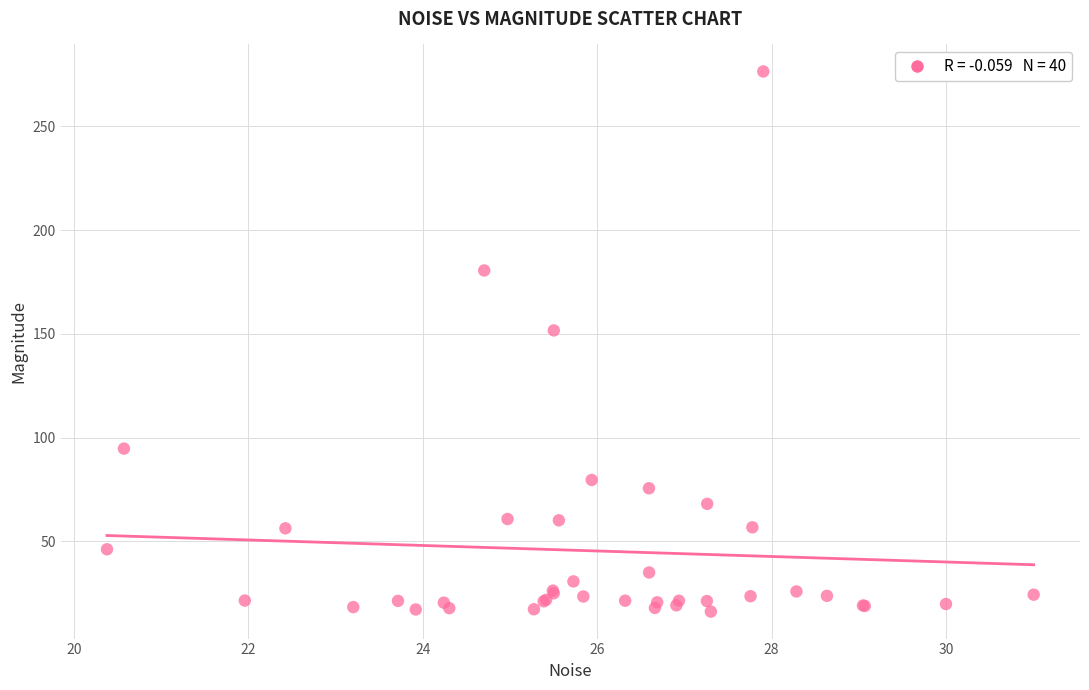

What Y value in the scatter plot is closest to 146?

151.7